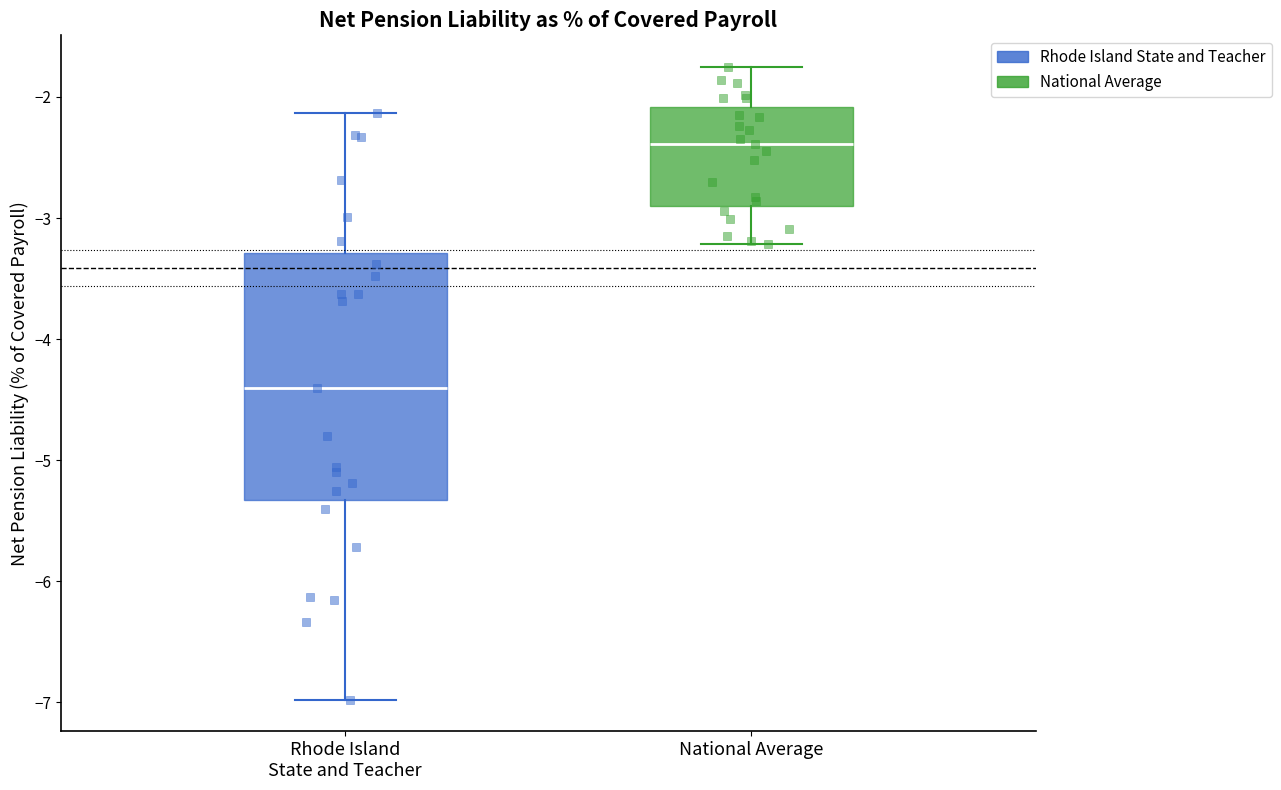

Where is the upper edge of the box for Rhode Island State and Teacher on the y-axis? The values are not printed on the chart, so give them approximately, as read against the axis.

-3.3